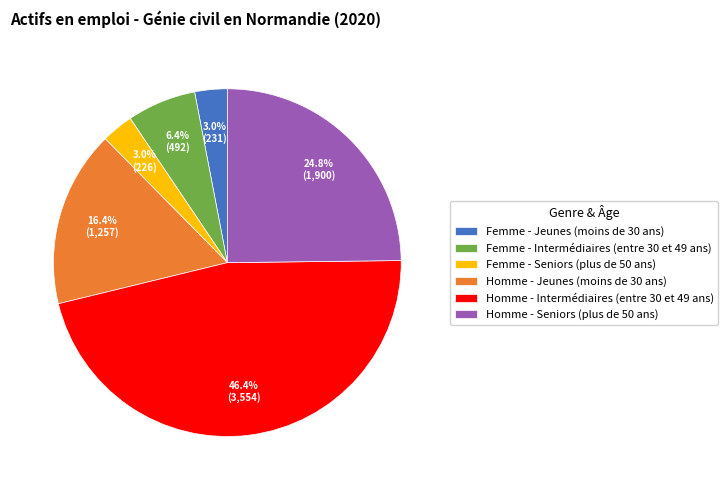

Is there any slice that represents more than half of the pie?

No